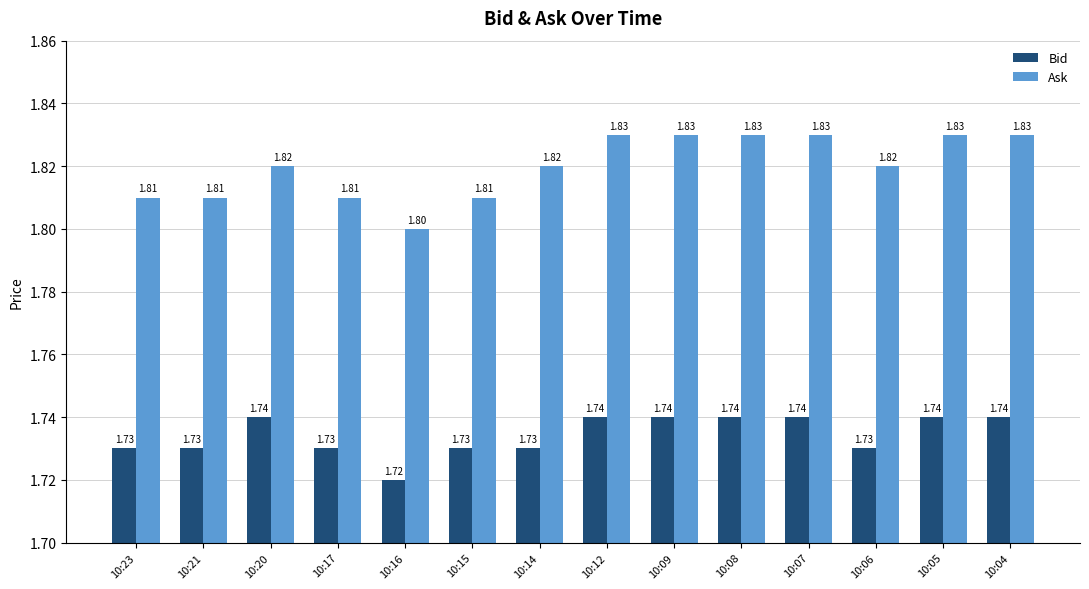

How many groups of bars are there?

14